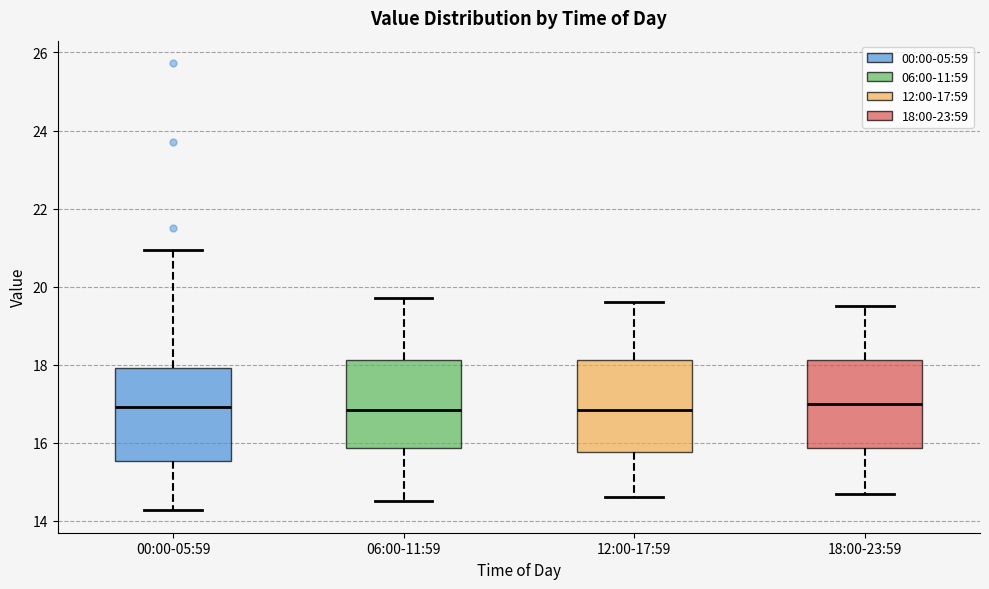

Reading left to right, read every box against the y-axis: the position of its median line, the range the box covers, and the ends of its whiskers. The values are not printed on the chart, so give them approximately, as read against the axis.

00:00-05:59: median 17.0, box 15.6 to 18.0, whiskers 14.2 to 21.0
06:00-11:59: median 16.8, box 15.8 to 18.2, whiskers 14.6 to 19.8
12:00-17:59: median 16.8, box 15.8 to 18.2, whiskers 14.6 to 19.6
18:00-23:59: median 17.0, box 15.8 to 18.2, whiskers 14.8 to 19.6